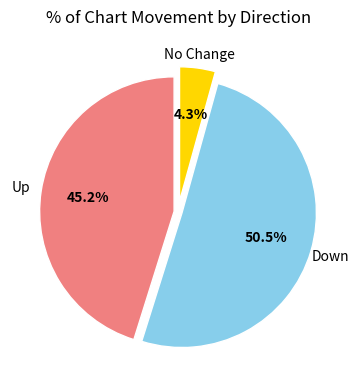

Is there a majority slice in this chart?

Yes